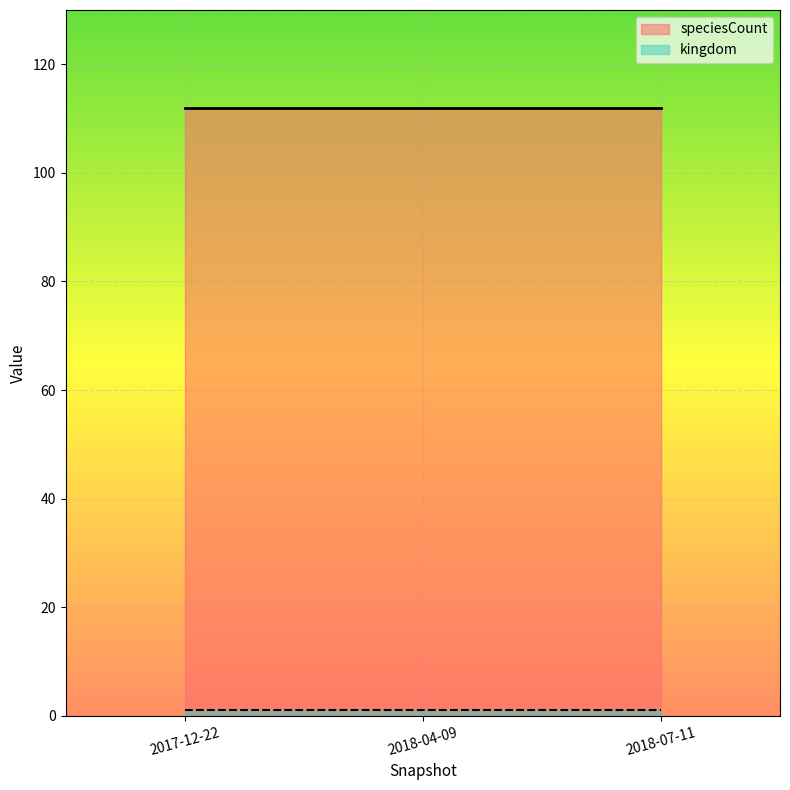

The value of speciesCount at 2018-07-11 is 112. True or false?

True